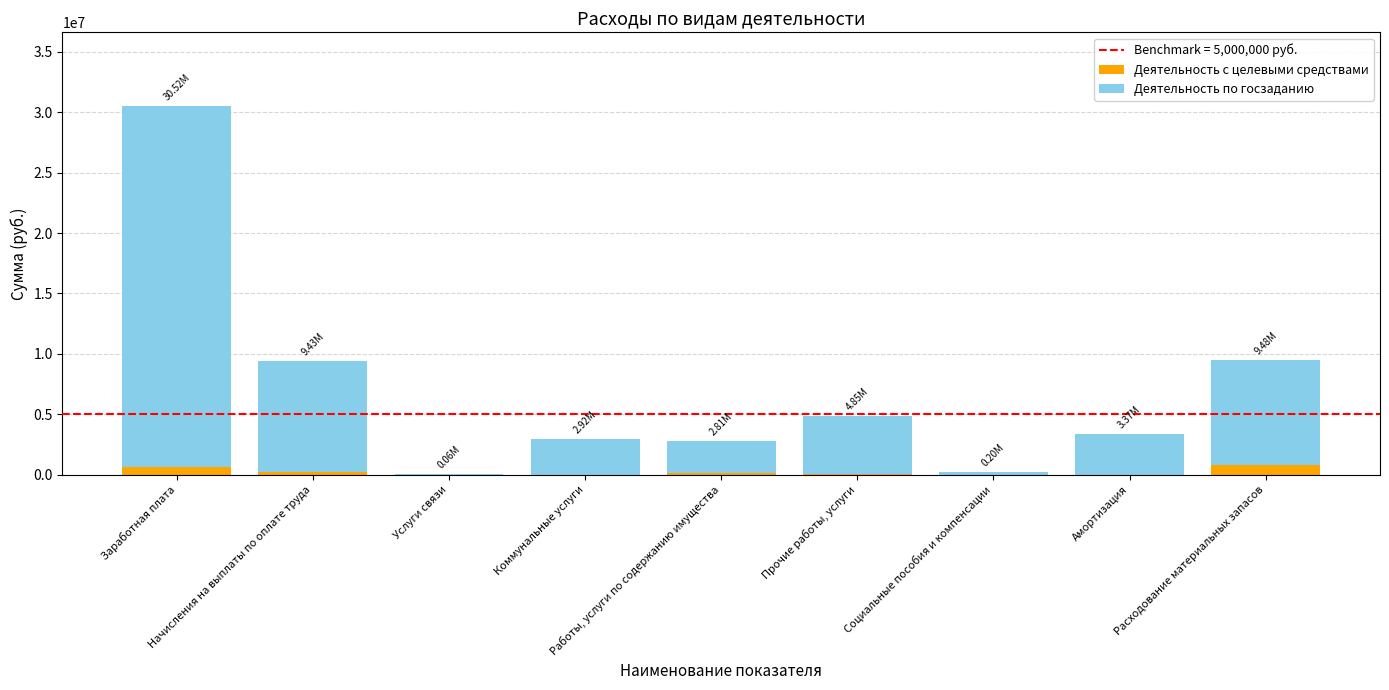

Count the number of data series in this chart.

2